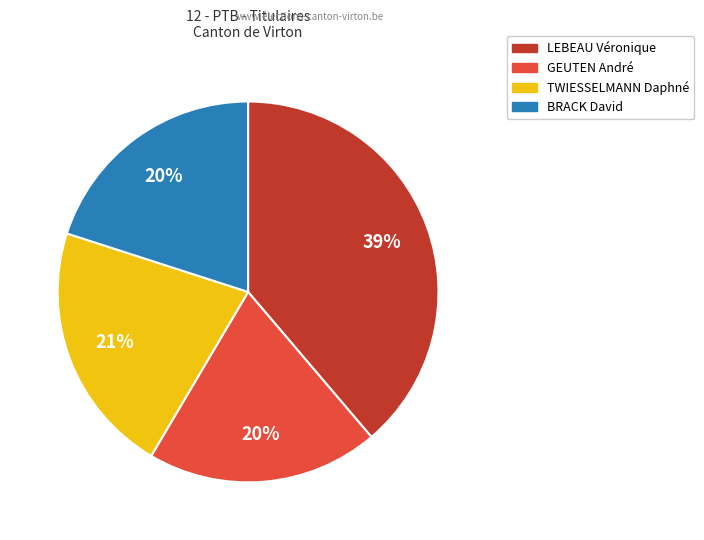

Does any single category account for the majority?

No